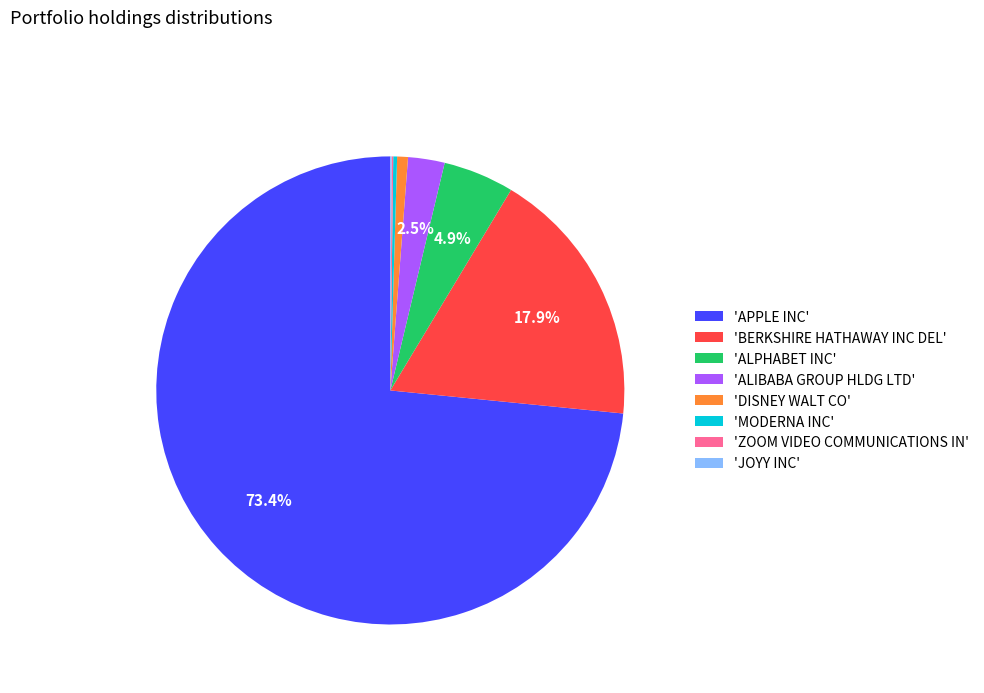

Is there any slice that represents more than half of the pie?

Yes